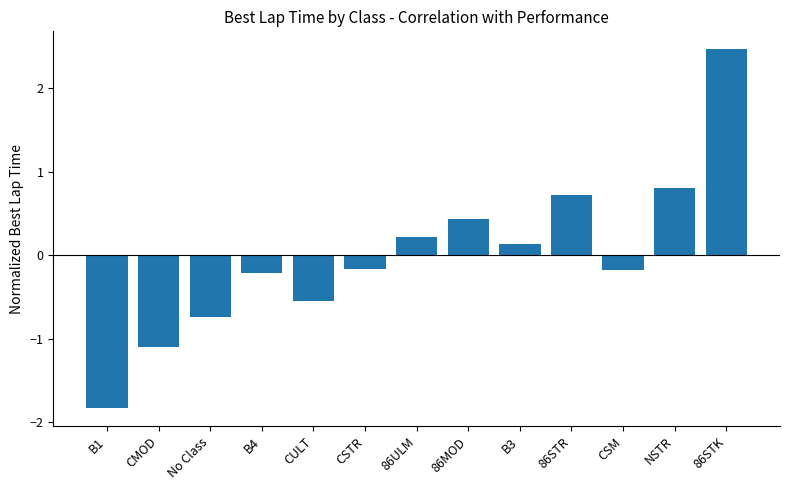

What value does the data have at 86STR?

0.7